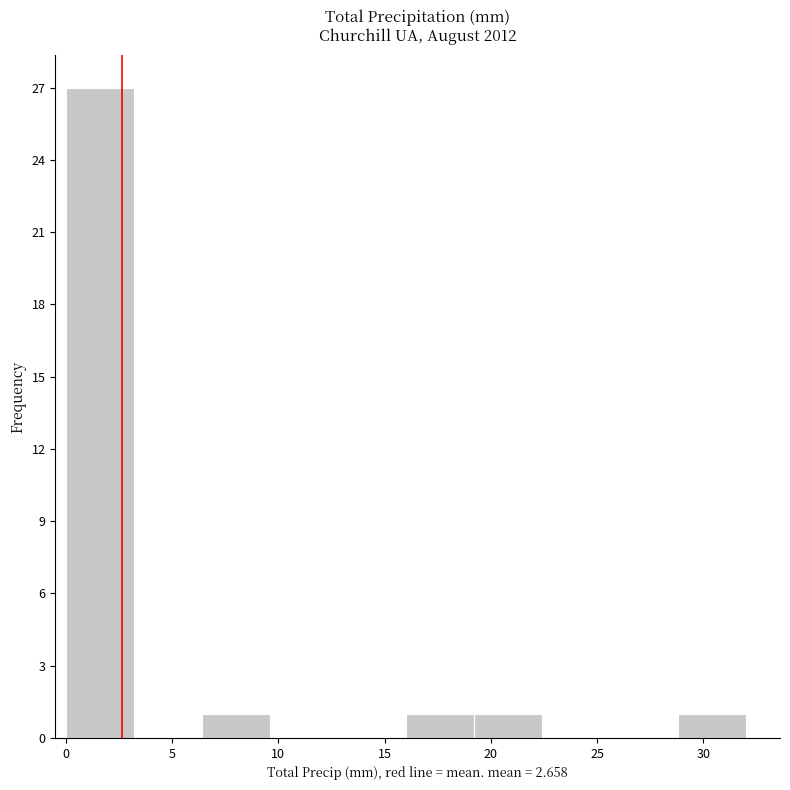

Reading left to right, list every bar in this chart as the range it spans on the x-axis followed by its height. Neither the bar edges nor the heights are printed on the chart, so give them approximately, as read against the axes.

0.0 to 3.2: 27
3.2 to 6.4: 0
6.4 to 9.6: 1
9.6 to 12.8: 0
12.8 to 16.0: 0
16.0 to 19.2: 1
19.2 to 22.4: 1
22.4 to 25.6: 0
25.6 to 28.8: 0
28.8 to 32.0: 1